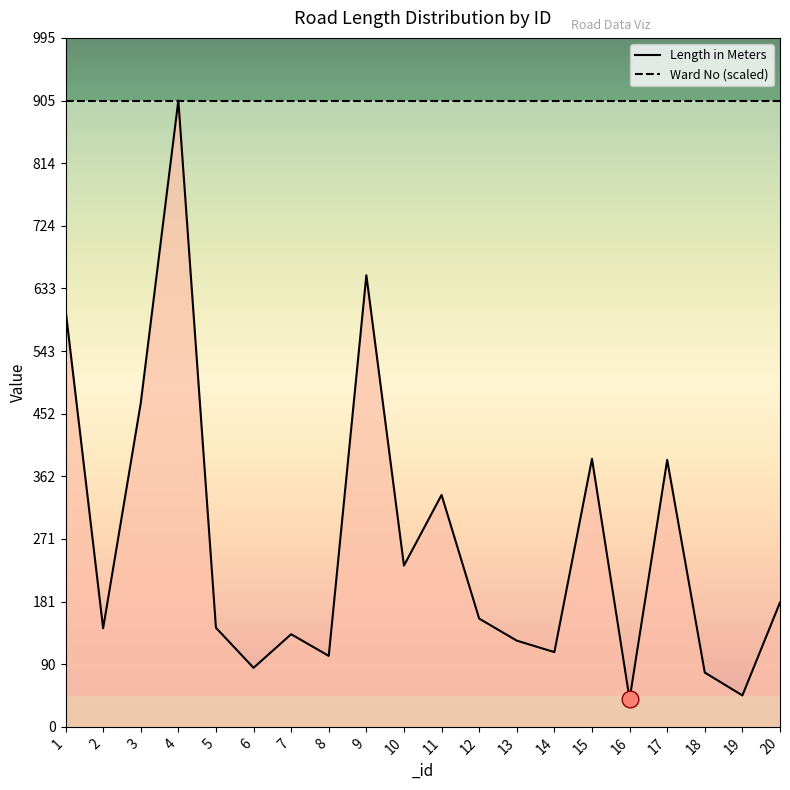

Which has a higher value, 18 or 19?

18